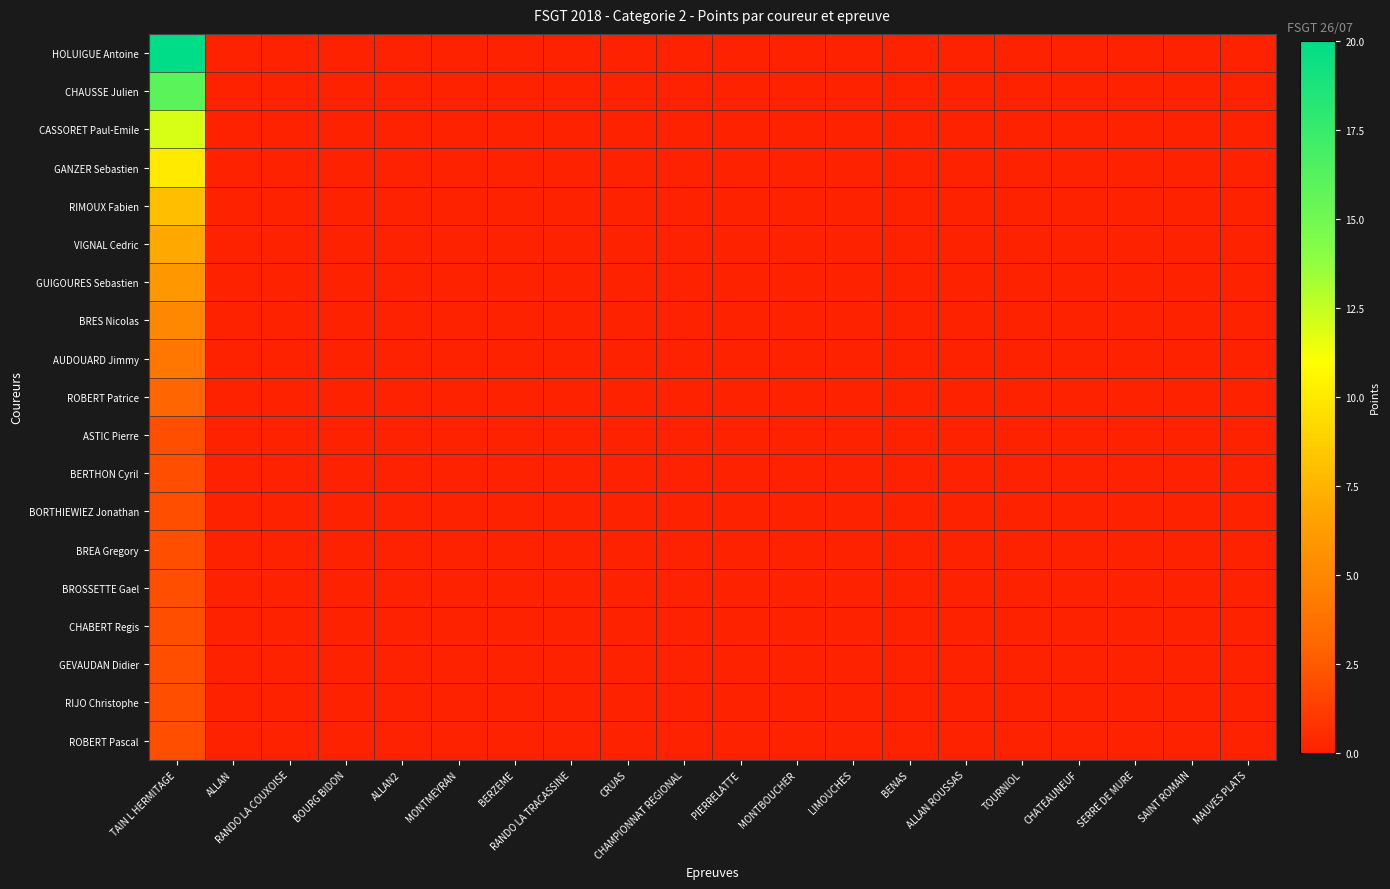

Which series has the largest total across all categories?

HOLUIGUE Antoine